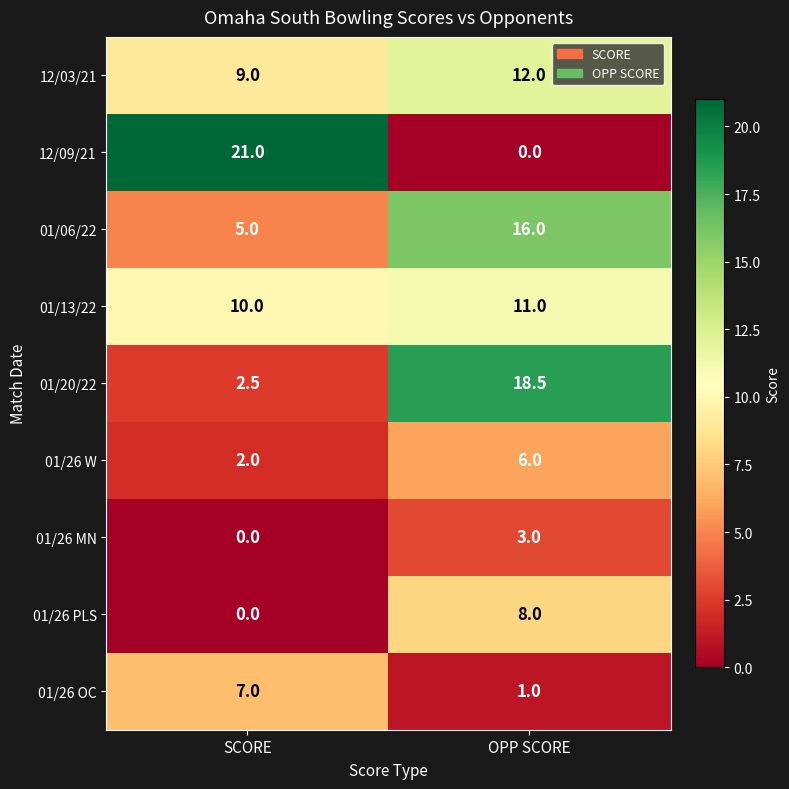

The value of 12/03/21 at SCORE is 9.0. True or false?

True